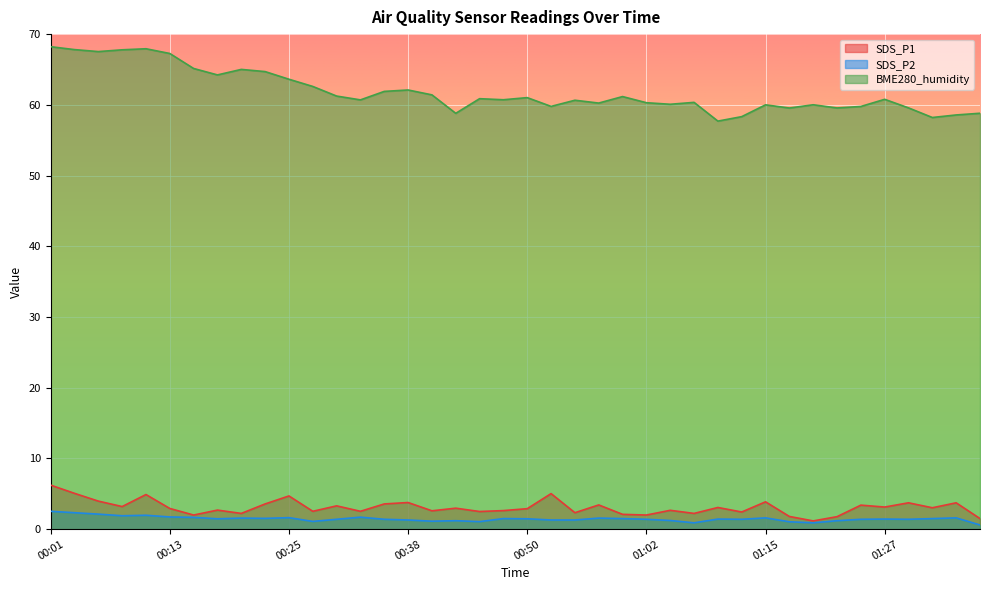

Count the number of categories in the chart.

40